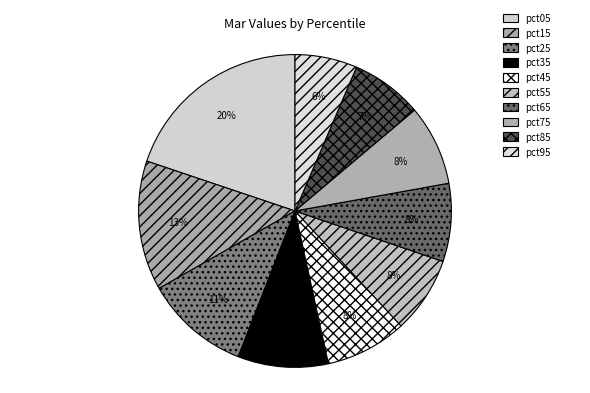

Does pct95 represent more than half of the total?

No